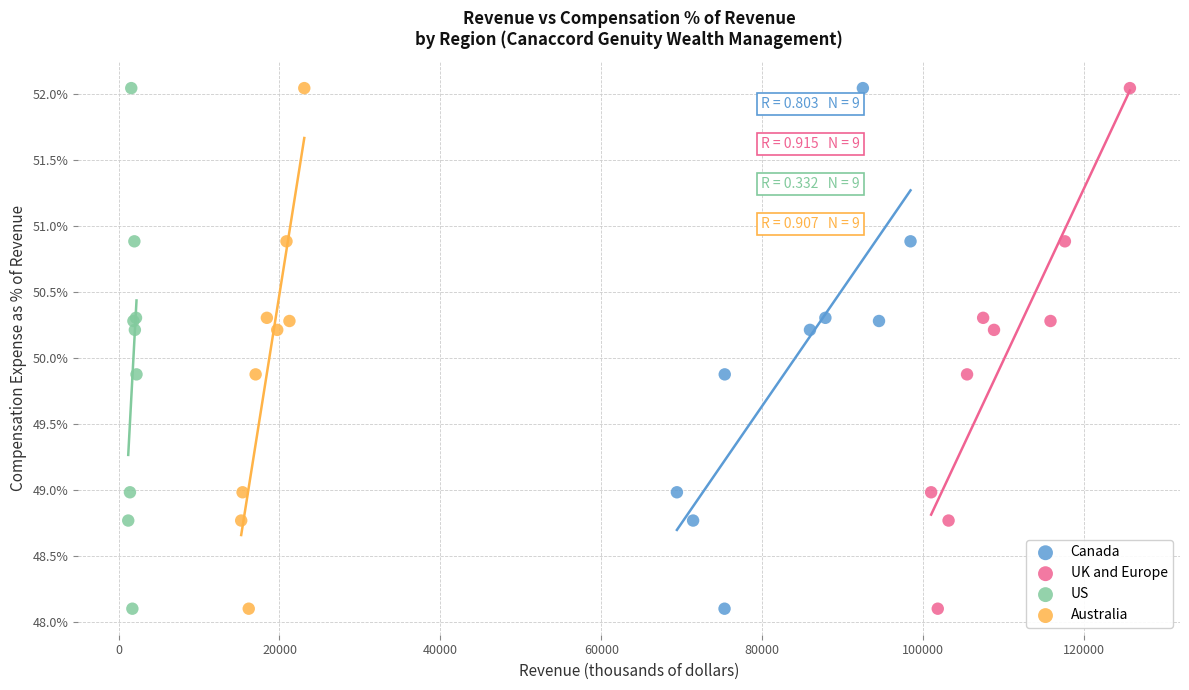

What are all the series names shown in the legend?

Canada, UK and Europe, US, Australia